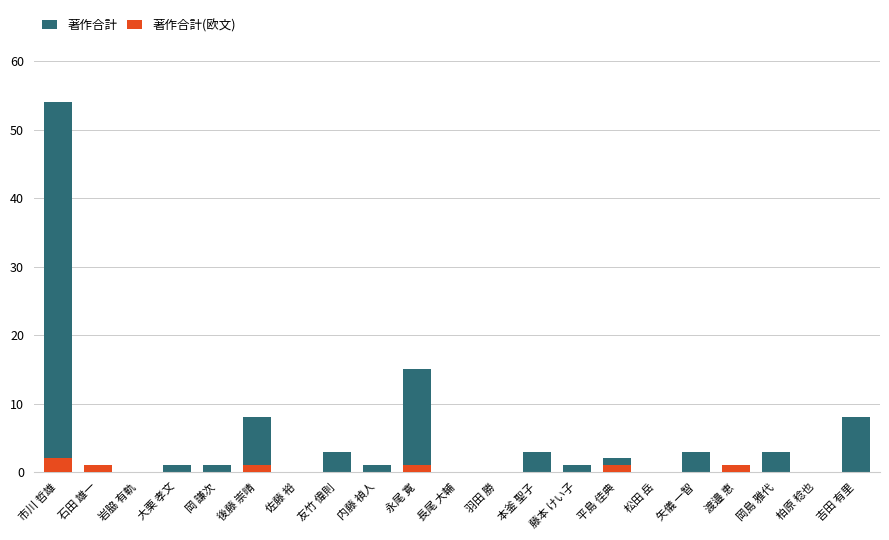

At which label is 著作合計(欧文) closest to 1?

石田 雄一